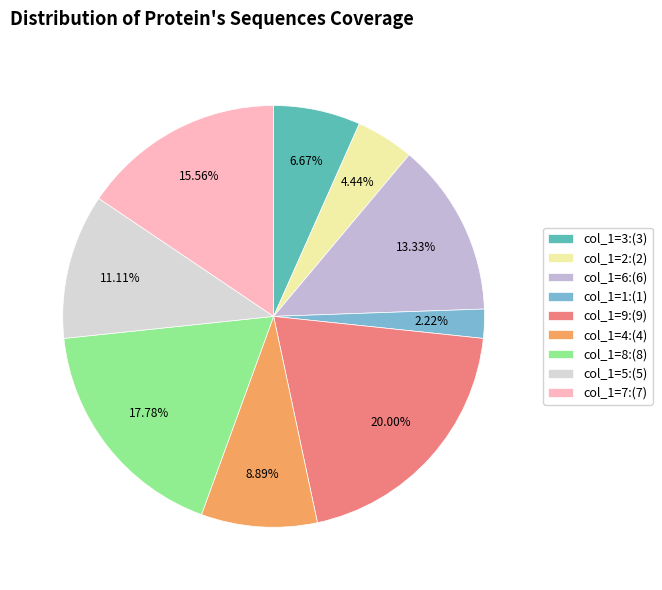

Rank the categories by value from lowest to highest.

col_1=1:(1), col_1=2:(2), col_1=3:(3), col_1=4:(4), col_1=5:(5), col_1=6:(6), col_1=7:(7), col_1=8:(8), col_1=9:(9)